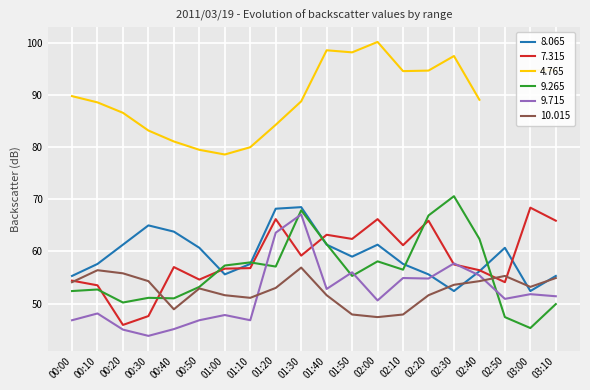

What is the difference between the maximum and minimum values in the   8.065 series?

16.1